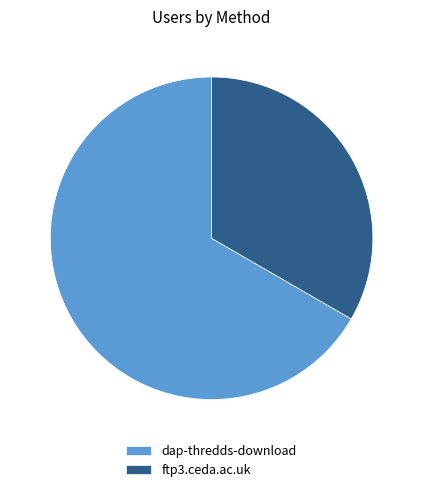

What is the ratio of the value at dap-thredds-download to the value at ftp3.ceda.ac.uk?

2.0